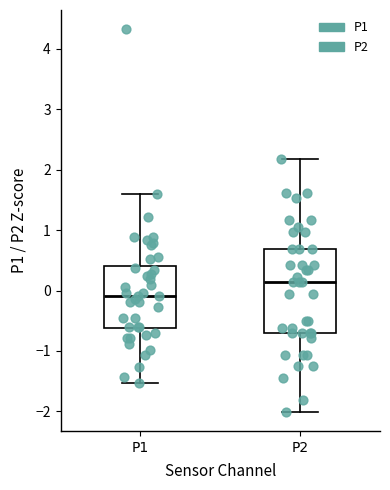

Reading left to right, read every box against the y-axis: the position of its median line, the range the box covers, and the ends of its whiskers. The values are not printed on the chart, so give them approximately, as read against the axis.

P1: median -0.1, box -0.6 to 0.4, whiskers -1.5 to 1.6
P2: median 0.1, box -0.7 to 0.7, whiskers -2.0 to 2.2